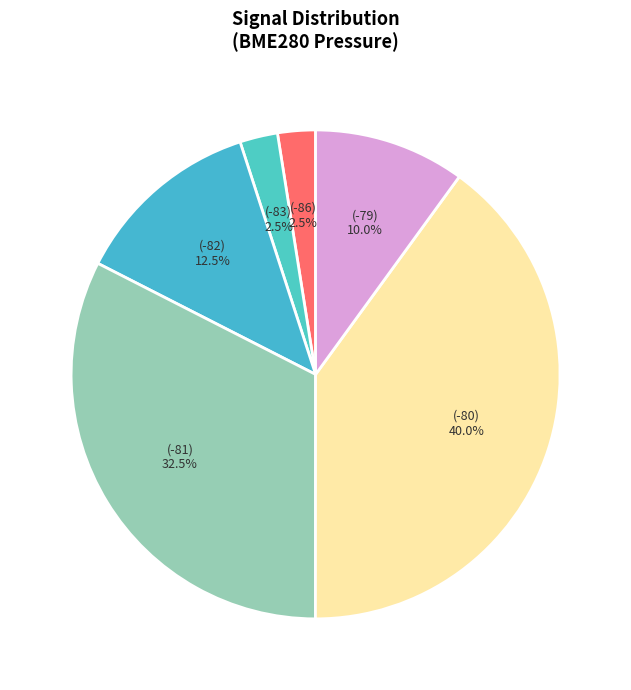

Count the number of slices in the pie.

6